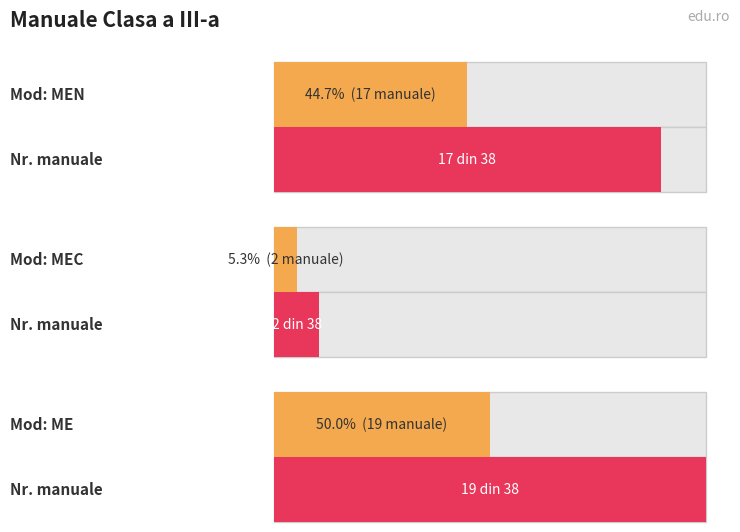

What are all the series names shown in the legend?

MEN, MEC, ME